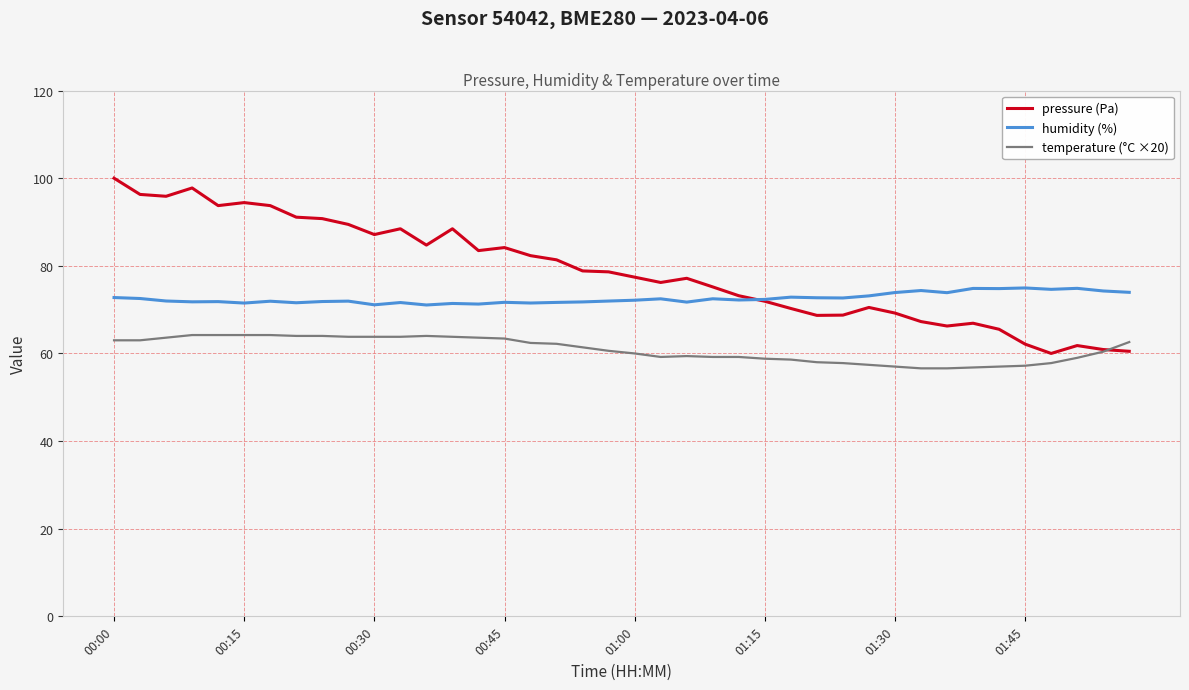

How many intersections are there between temperature (°C ×20) and pressure (Pa)?

1